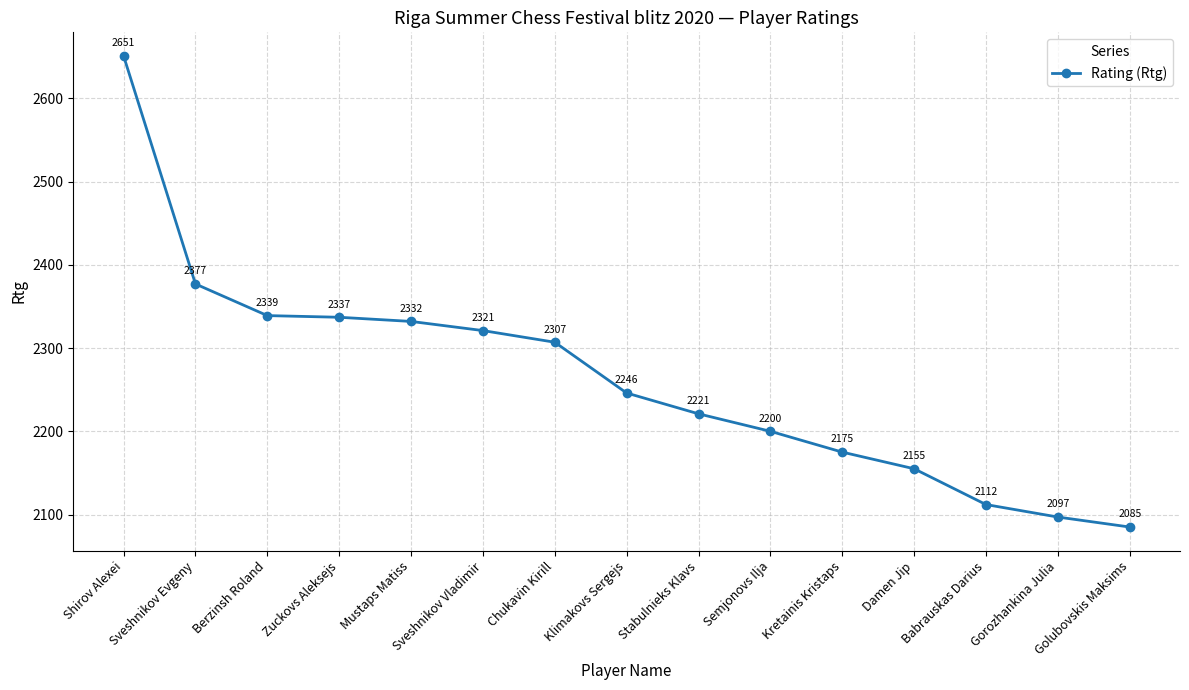

What is the change in value from Berzinsh Roland to Klimakovs Sergejs?

-93